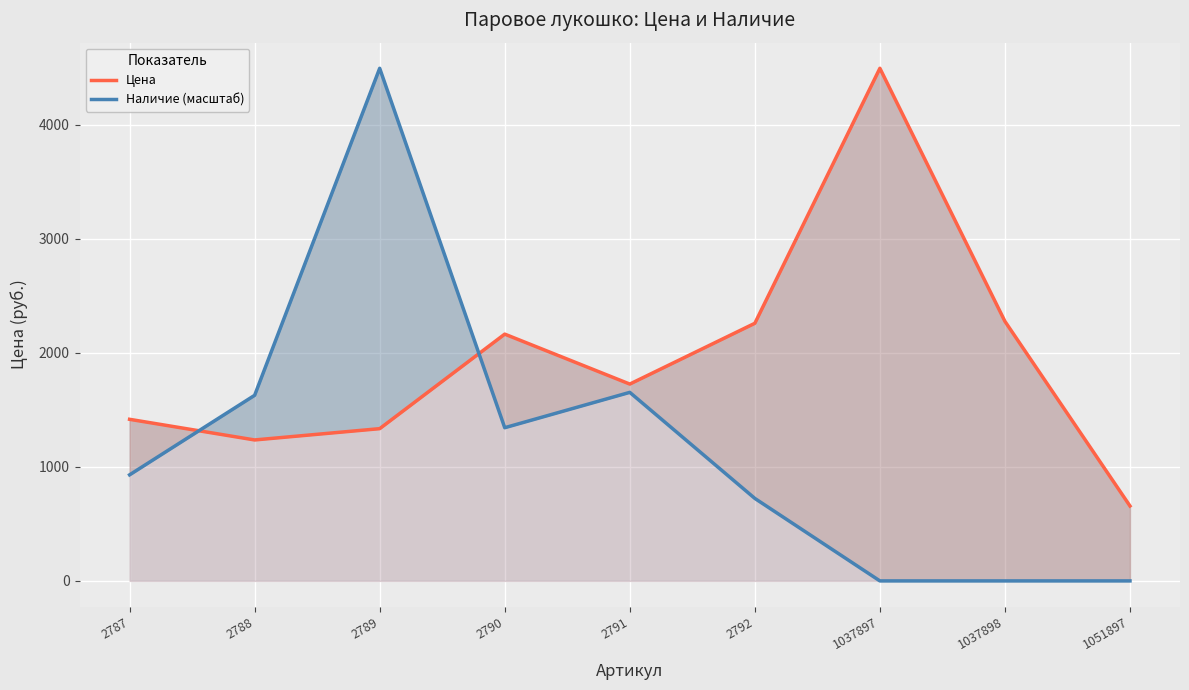

How many interior local valleys does the Наличие (масштаб) series have?

1